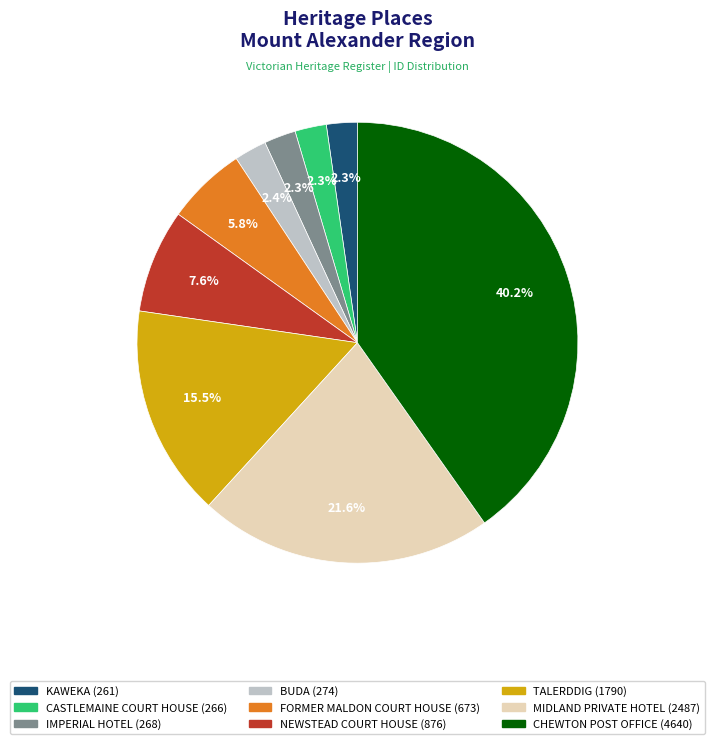

Which slice is the largest?

CHEWTON POST OFFICE